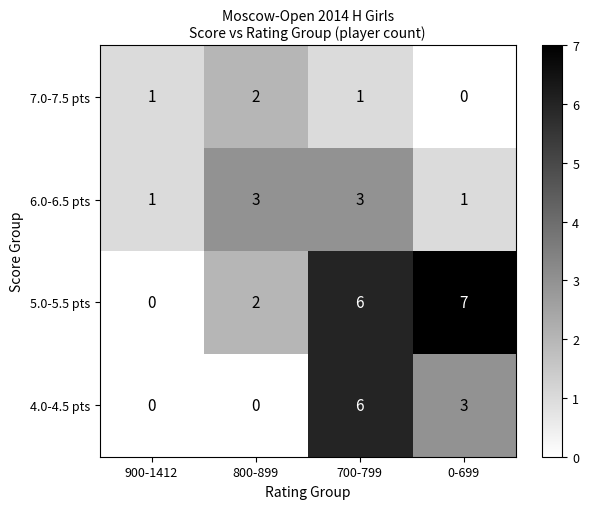

What is the difference between the maximum and minimum values in the 4.0-4.5 pts series?

6